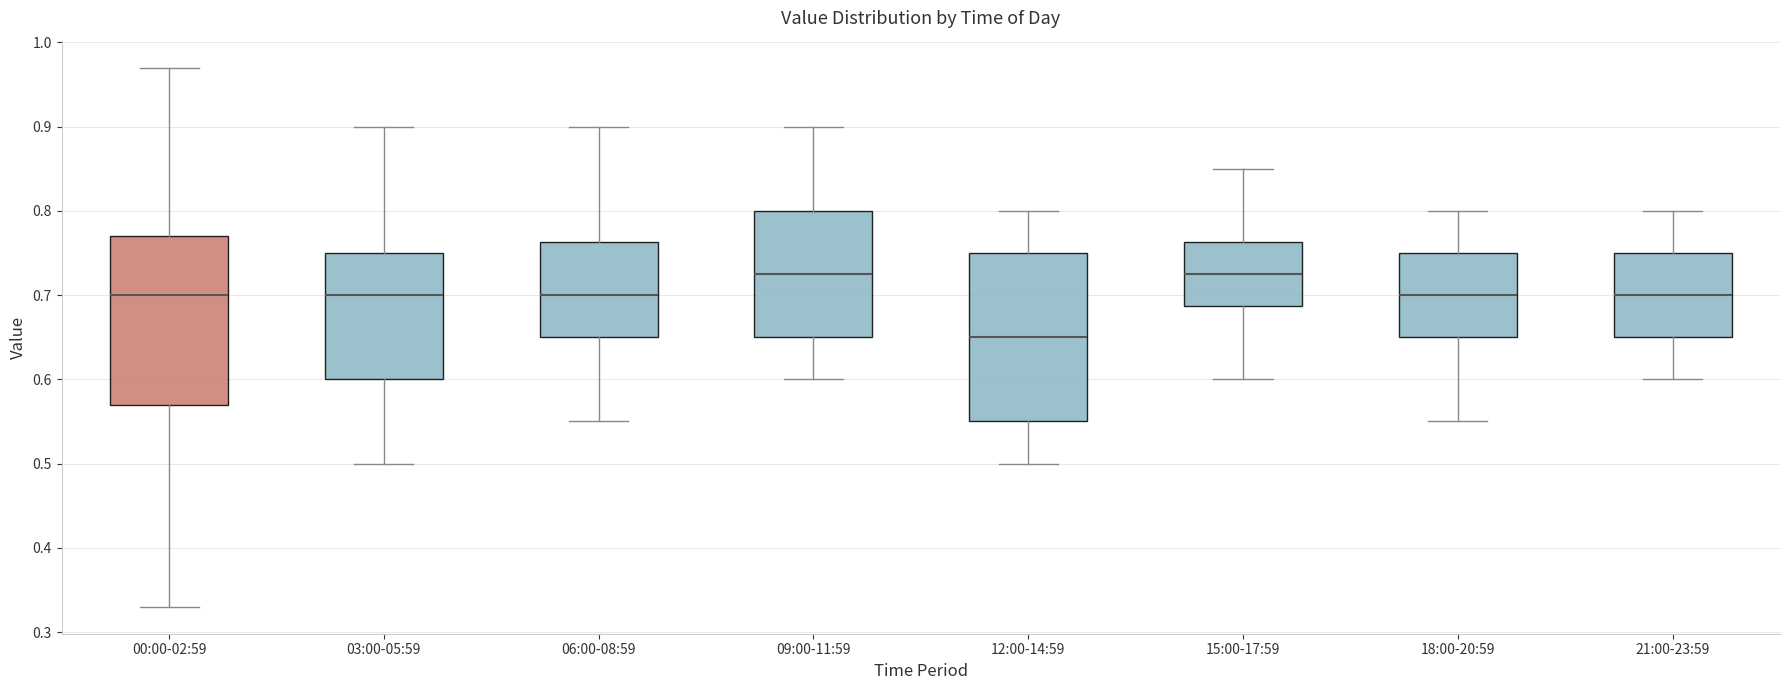

Where does the lower whisker of the box for 12:00-14:59 end on the y-axis? The values are not printed on the chart, so give them approximately, as read against the axis.

0.50